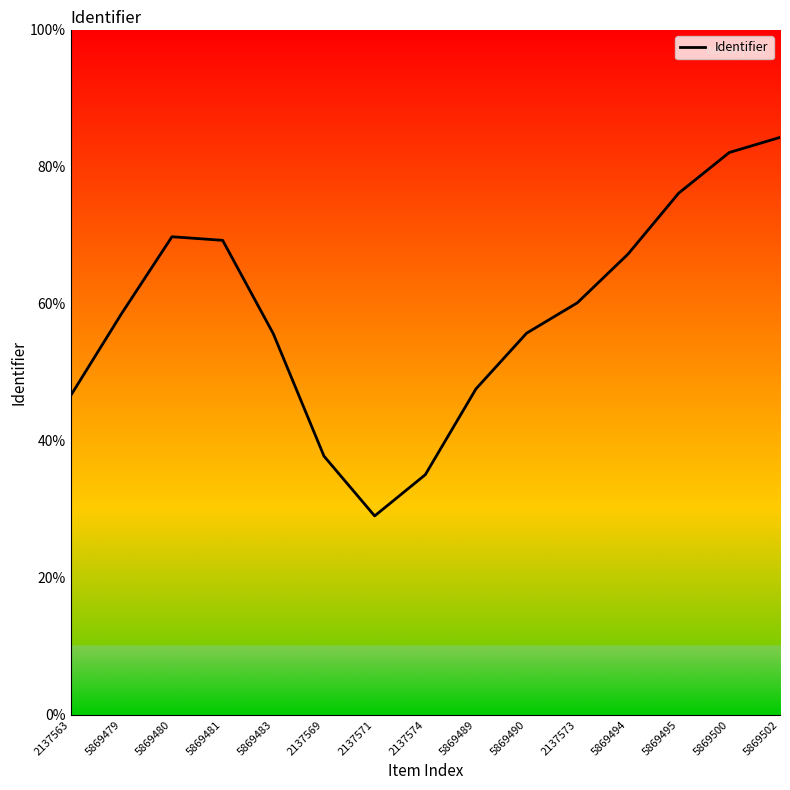

What is the sum of the values at 5869490 and 5869483?

111.4